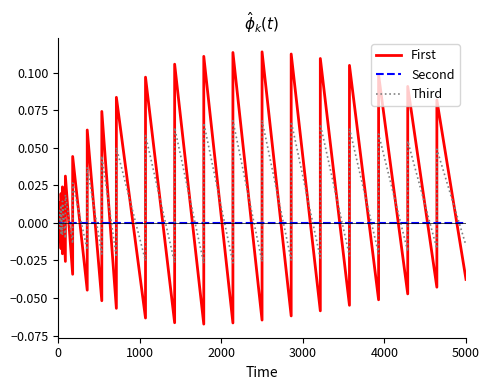

Does the chart display data point markers on the line(s)?

No